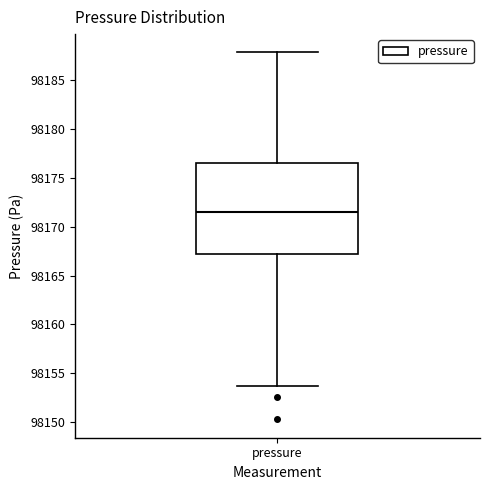

Transcribe this box plot: give where the median line is, the range the box spans, and where the two whiskers end, as read against the y-axis. The values are not printed on the chart, so give them approximately, as read against the axis.

median 98171.5, box 98167.0 to 98176.5, whiskers 98153.5 to 98188.0